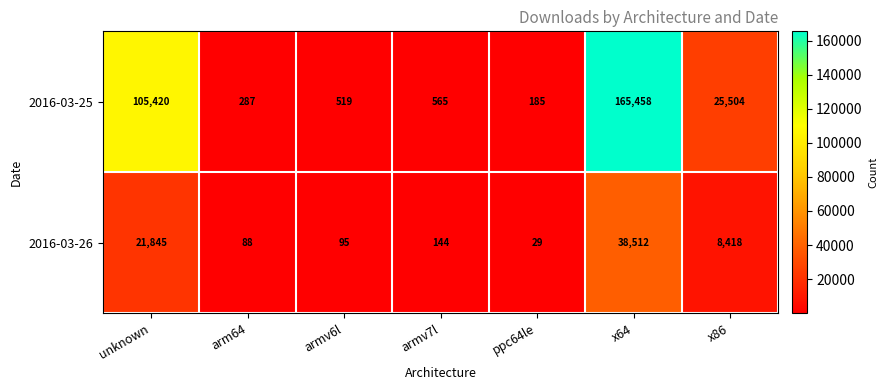

Which label corresponds to the smallest value in the chart?

ppc64le